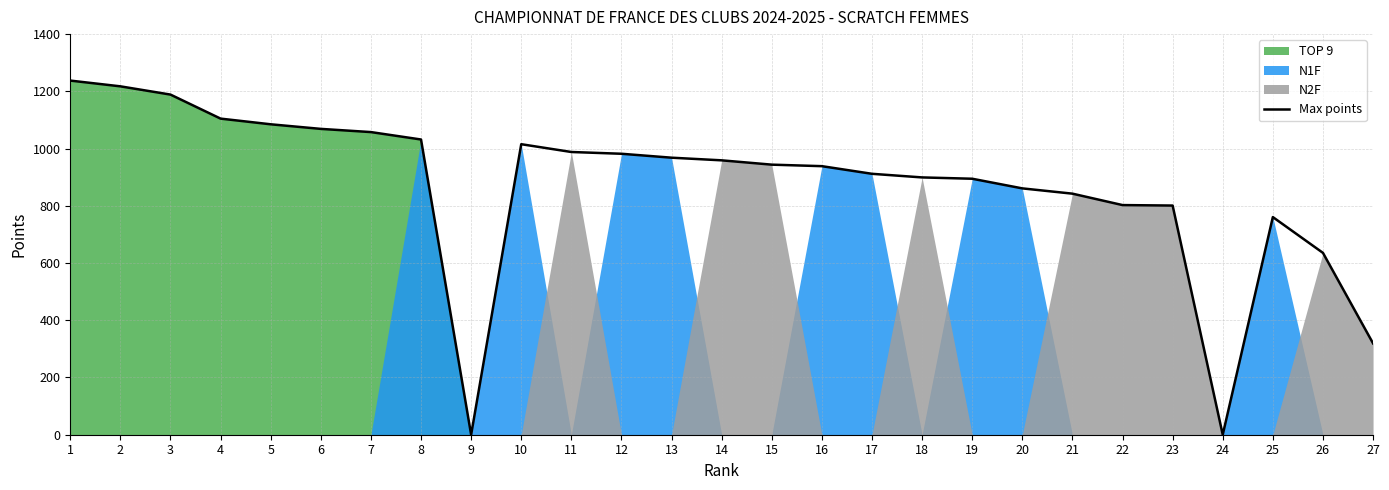

Where is the first local maximum?

10